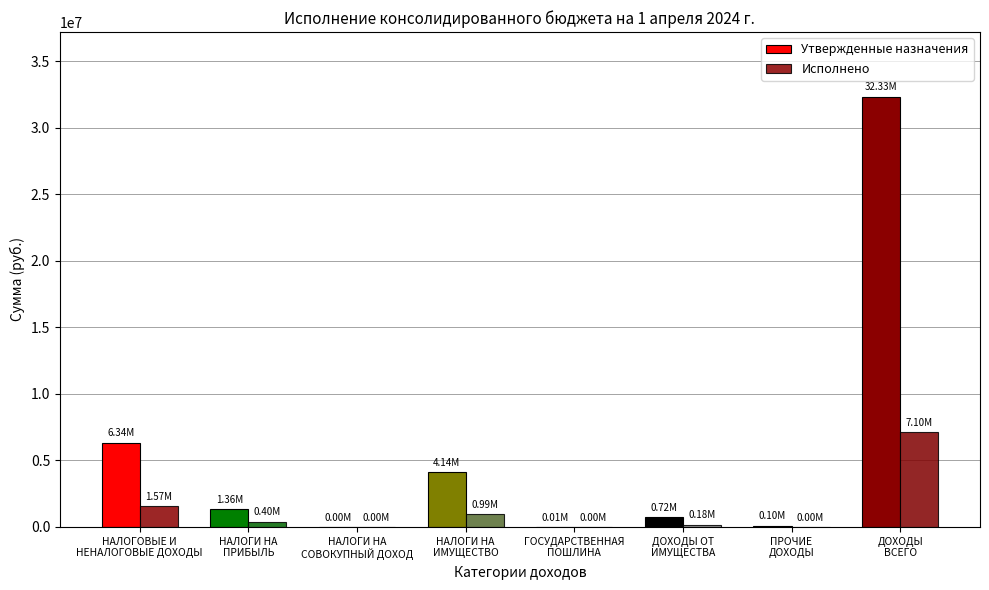

How many data points does each series have?

8